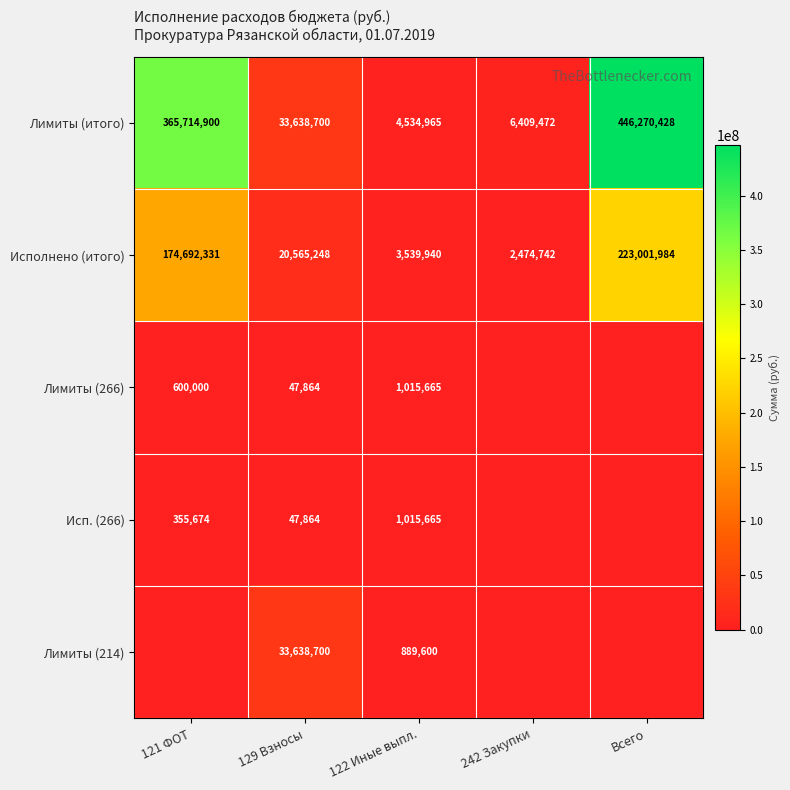

Read the Лимиты (итого) value at 122 Иные выпл., to the nearest 100.

4535000